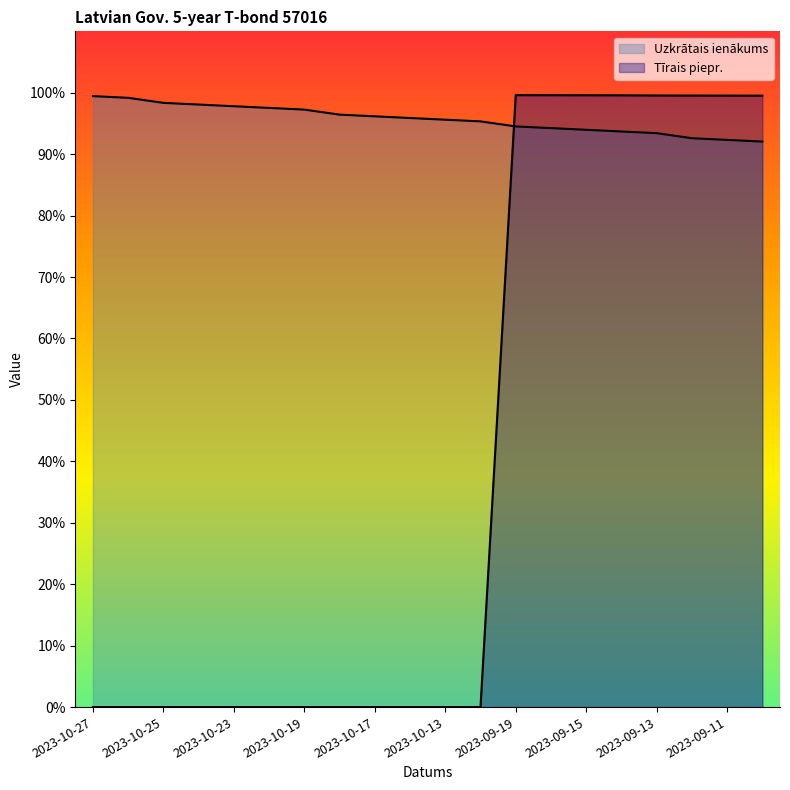

What is the label of the 18th point from the left?

2023-09-12